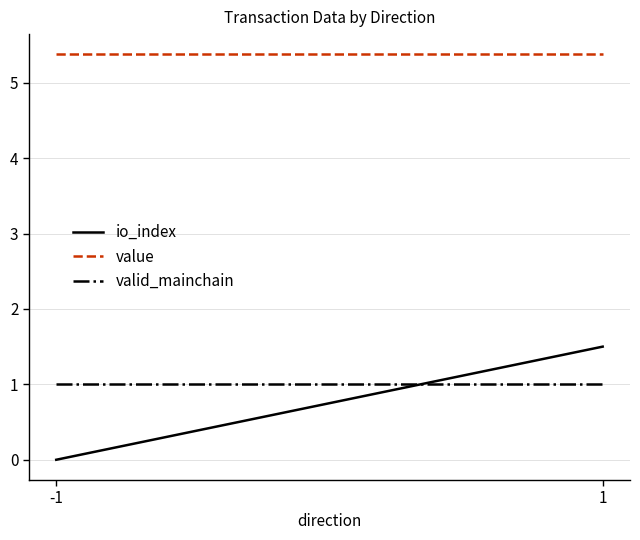

What is the greatest value displayed?

5.4